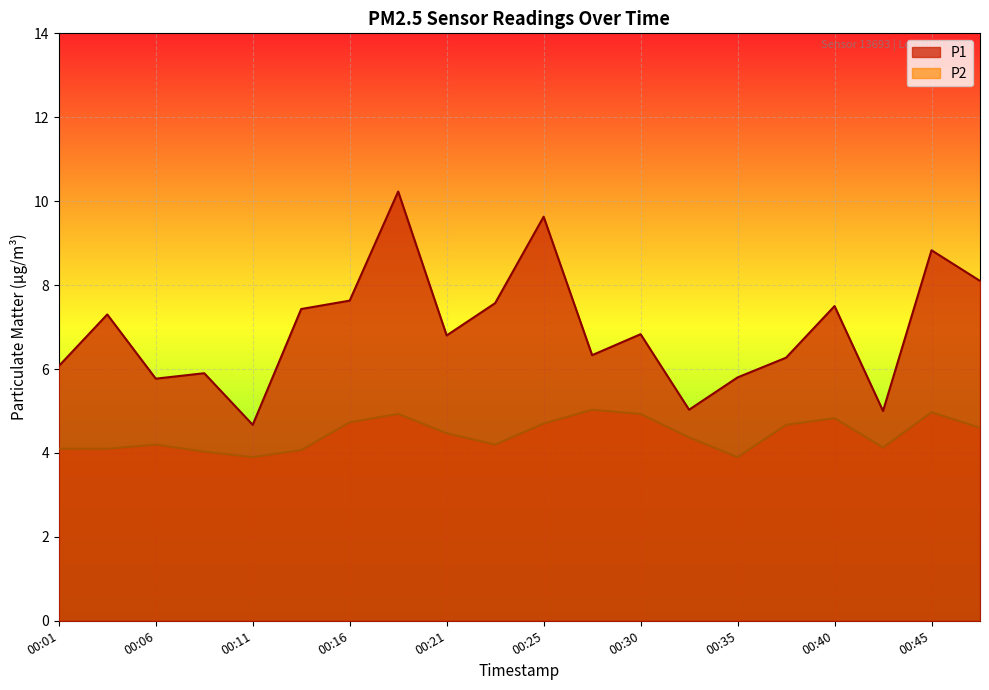

At which label is P1 closest to 7?

00:30